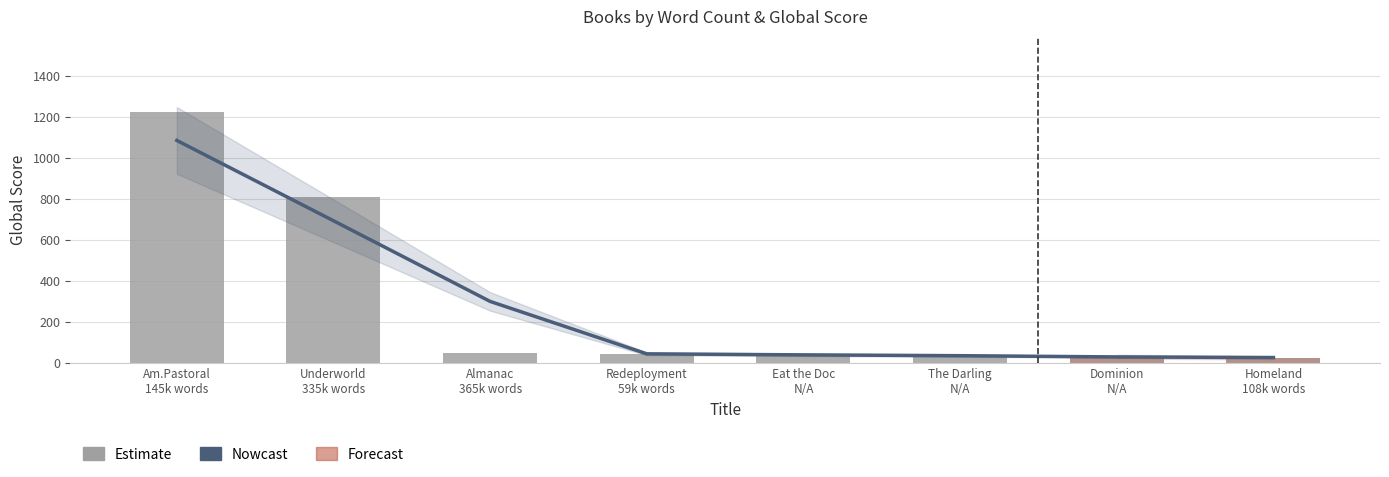

Does the chart contain any negative values?

No